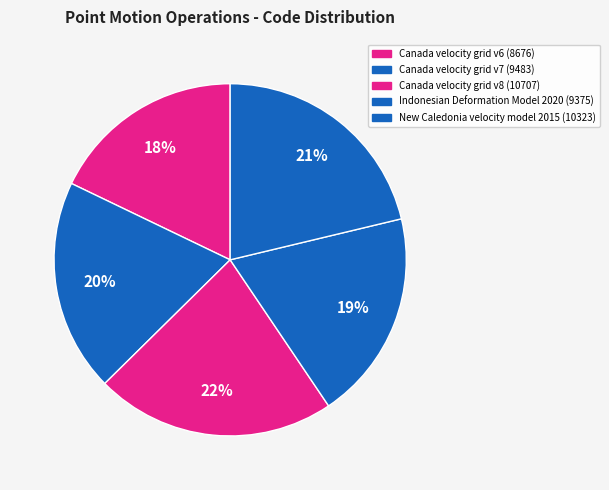

Between New Caledonia velocity model 2015 and Indonesian Deformation Model 2020, which is larger?

New Caledonia velocity model 2015